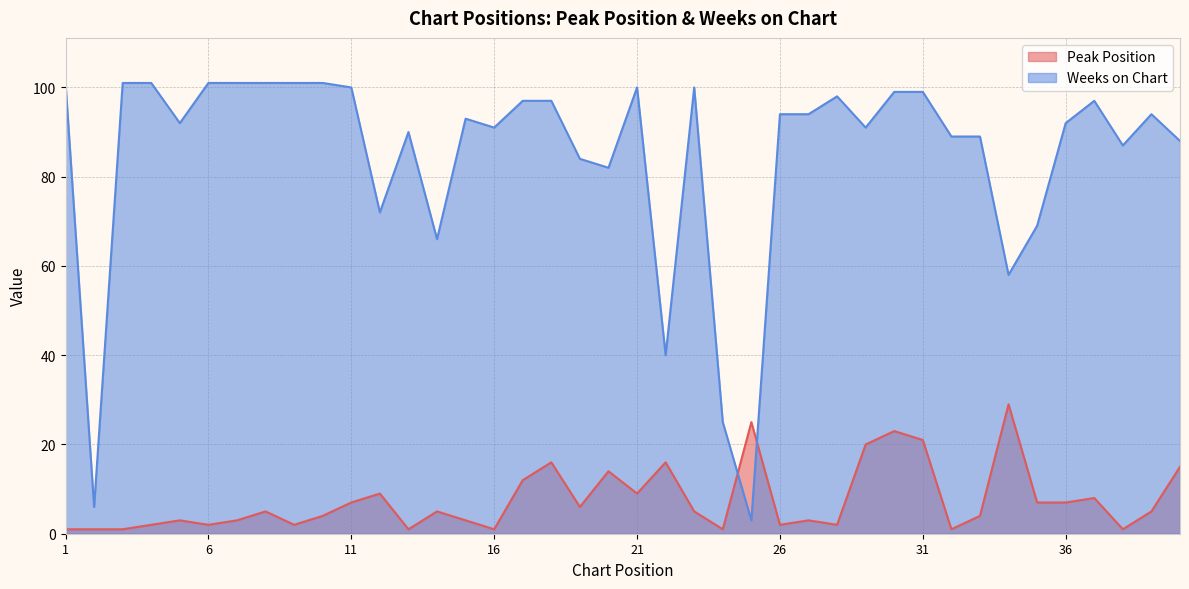

Where do Peak Position and Weeks on Chart first cross each other?

24 and 25